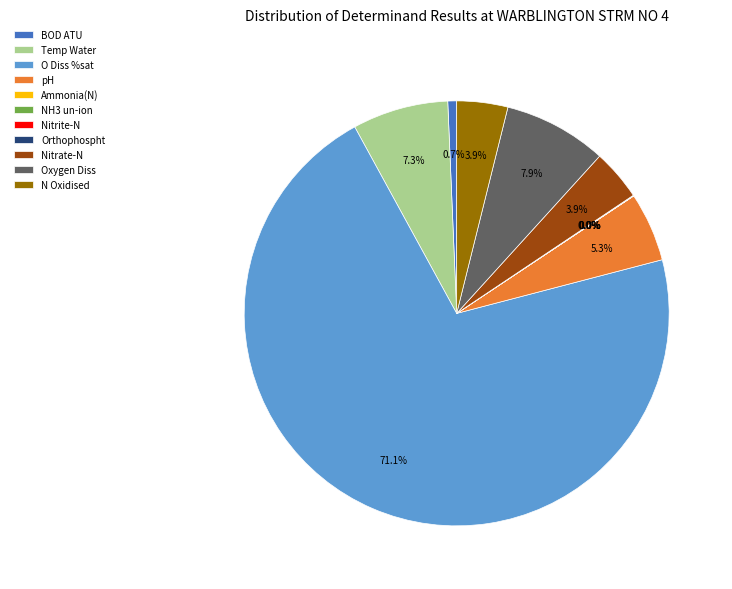

To the nearest percent, what is the difference between the O Diss %sat and pH slice percentages?

66%